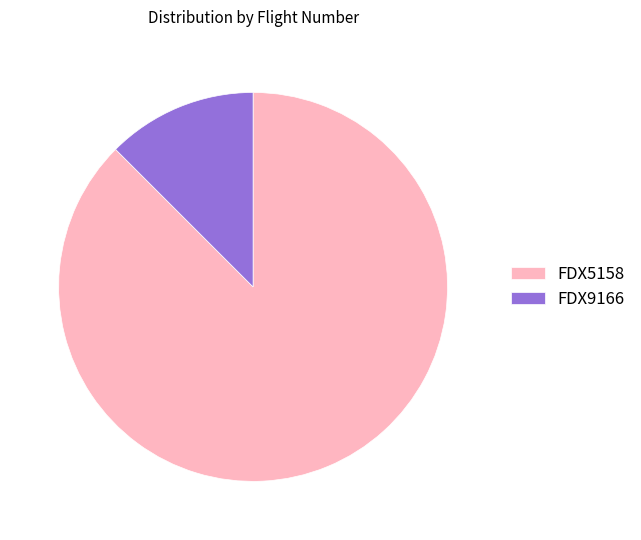

Do FDX5158 and FDX9166 together represent more than half of the pie?

Yes